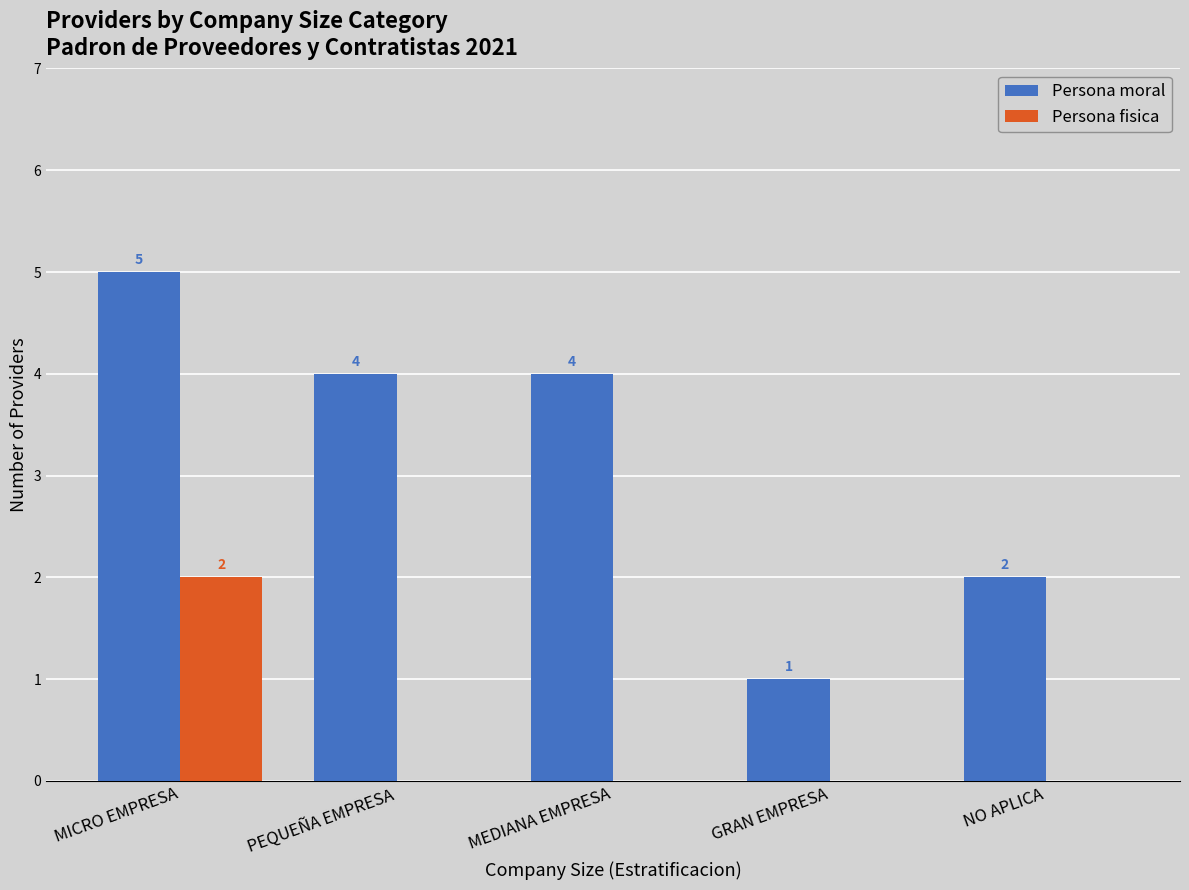

Between MEDIANA EMPRESA and GRAN EMPRESA, which series saw the biggest shift?

Persona moral